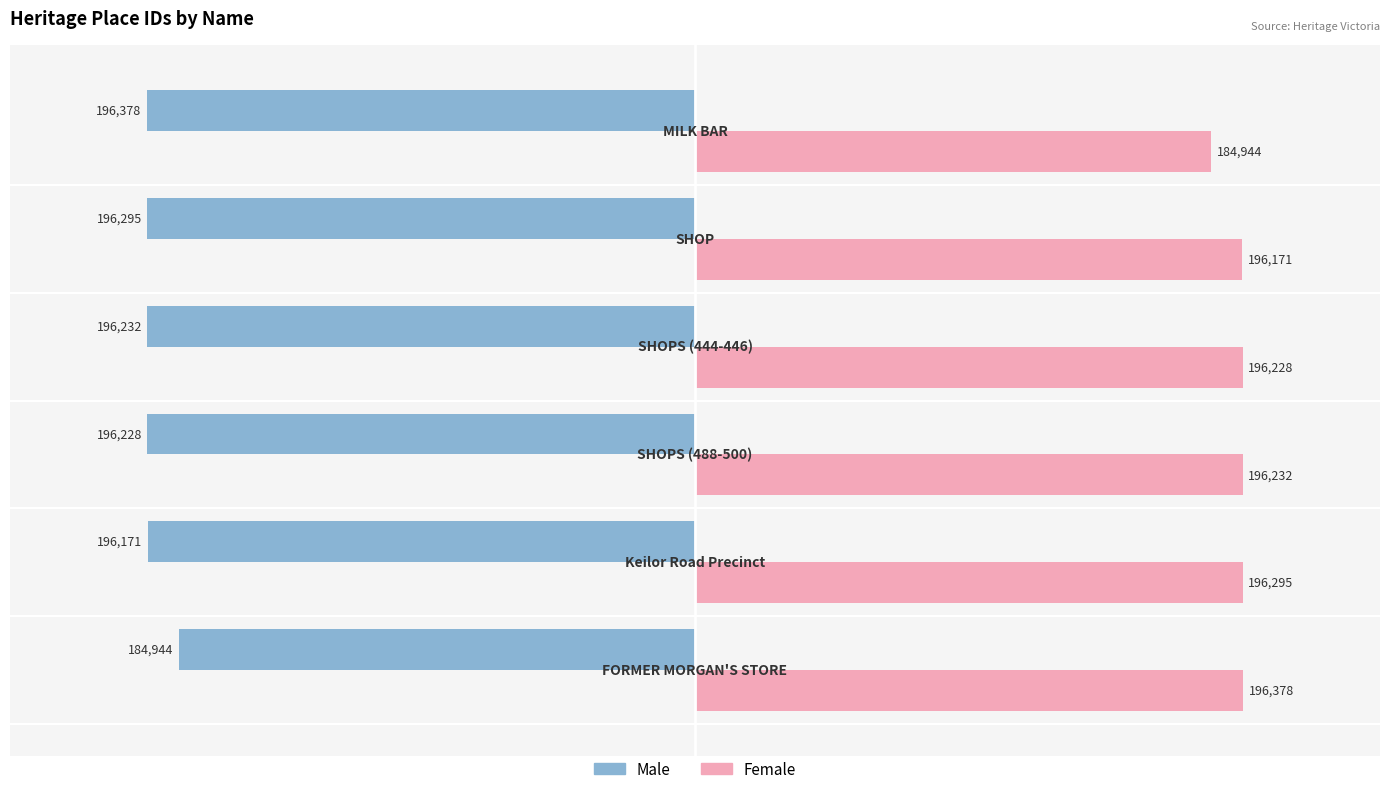

Which series has the largest total across all categories?

Female